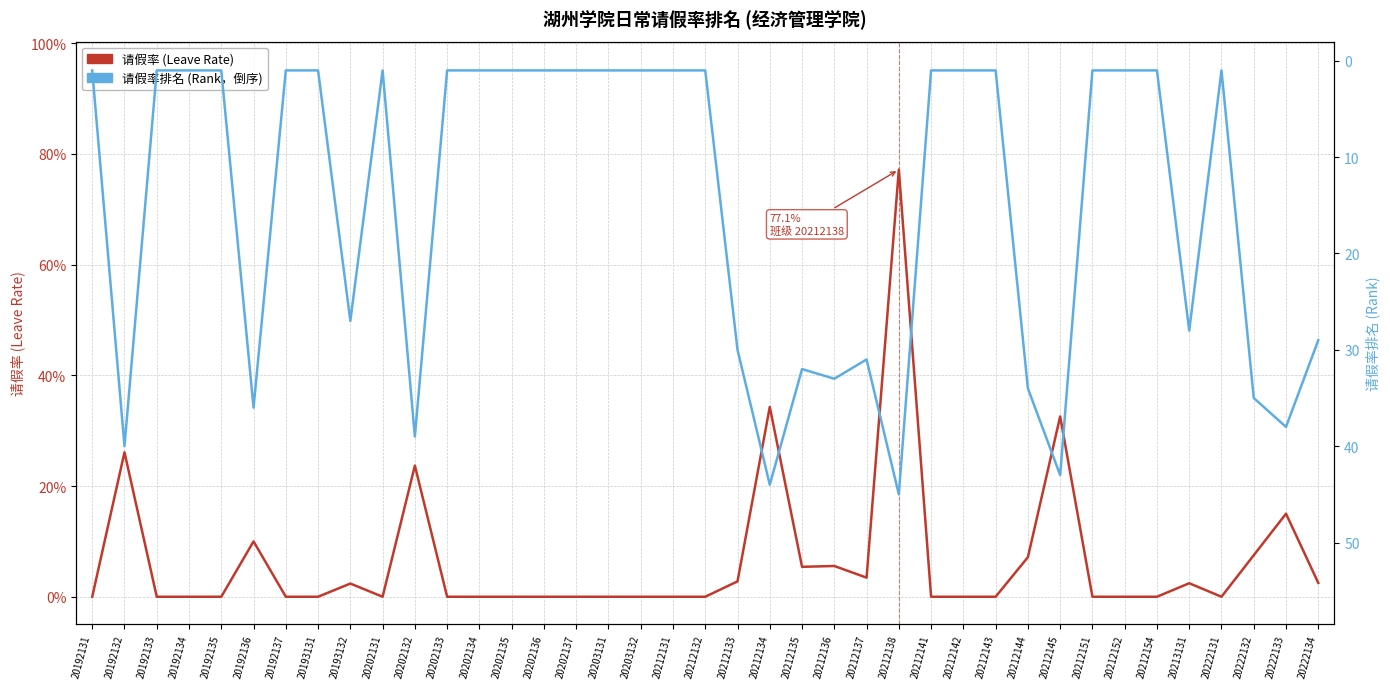

Between 20192131 and 20222131, which series saw the biggest shift?

请假率 (Leave Rate)